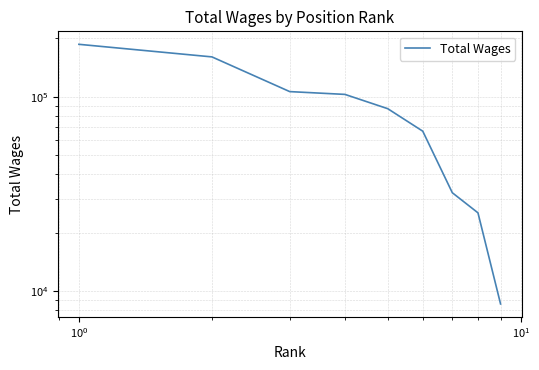

How many values are below 86797?

4